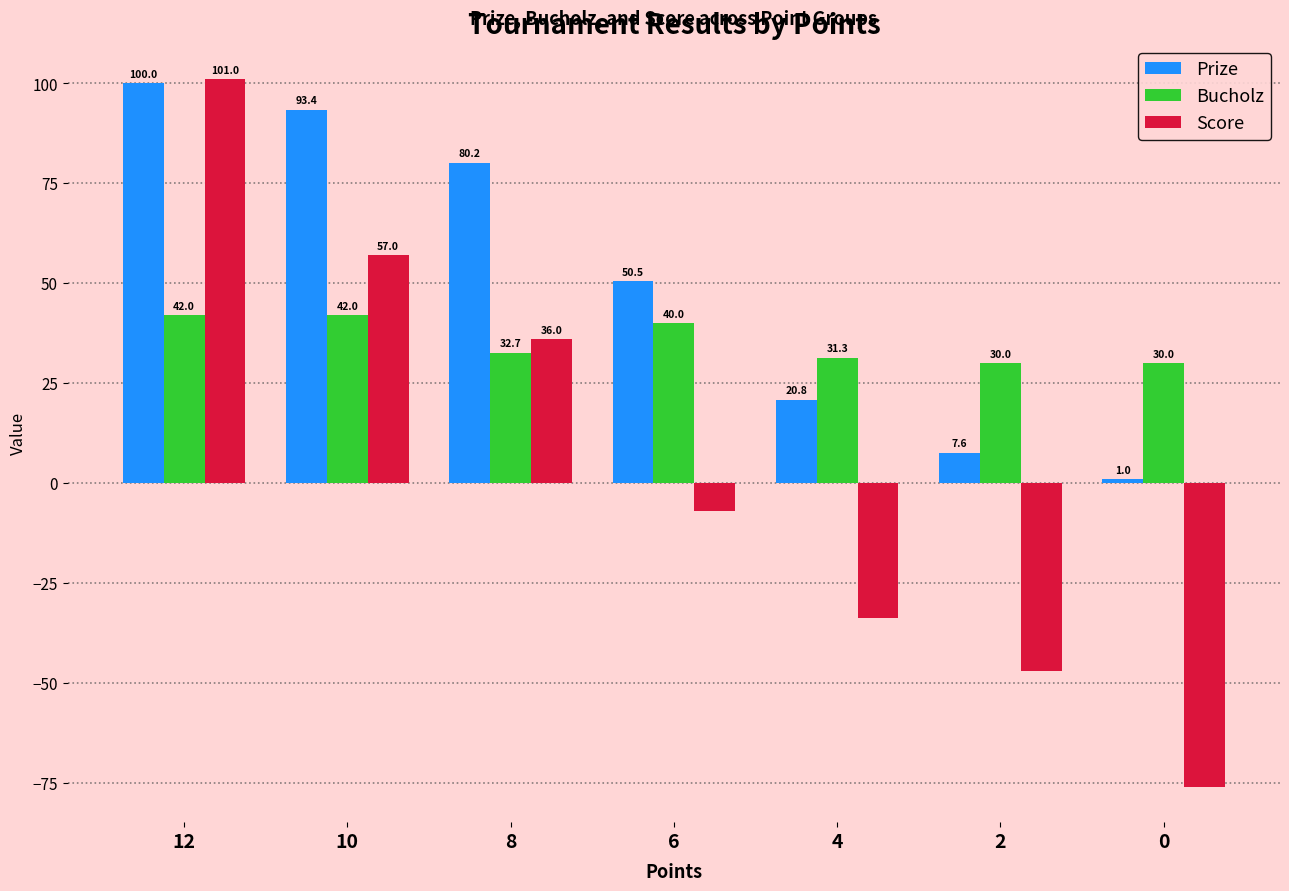

How many bars are there in total?

21